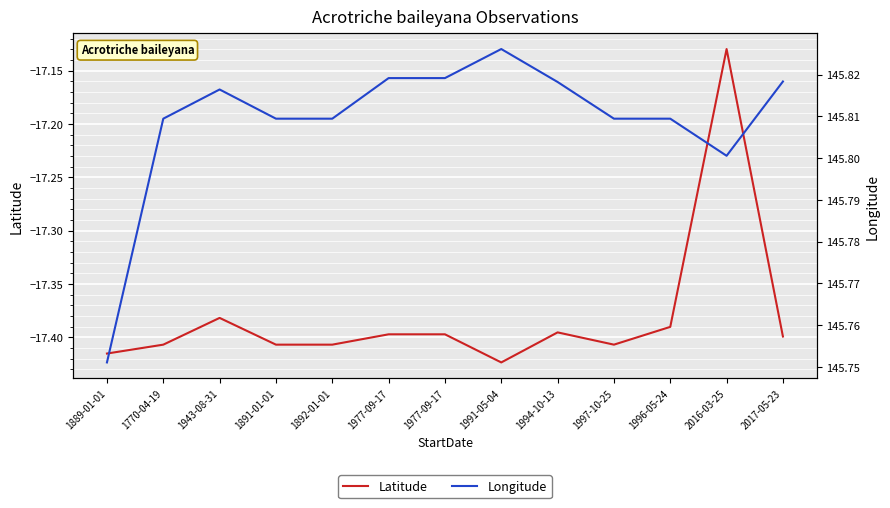

True or false: Longitude and Latitude cross at least once.

False